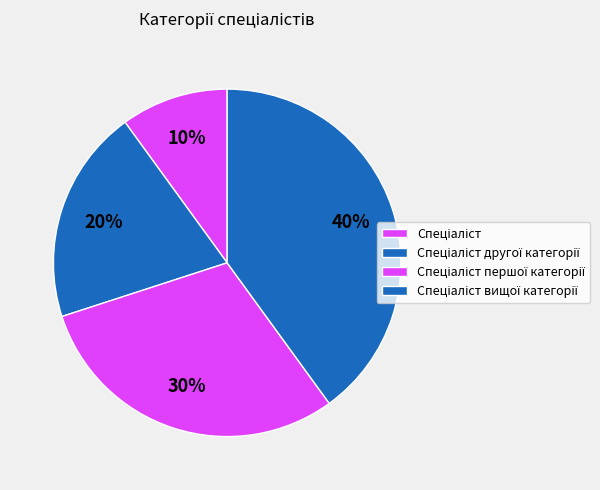

Which slice is the smallest?

Спеціаліст